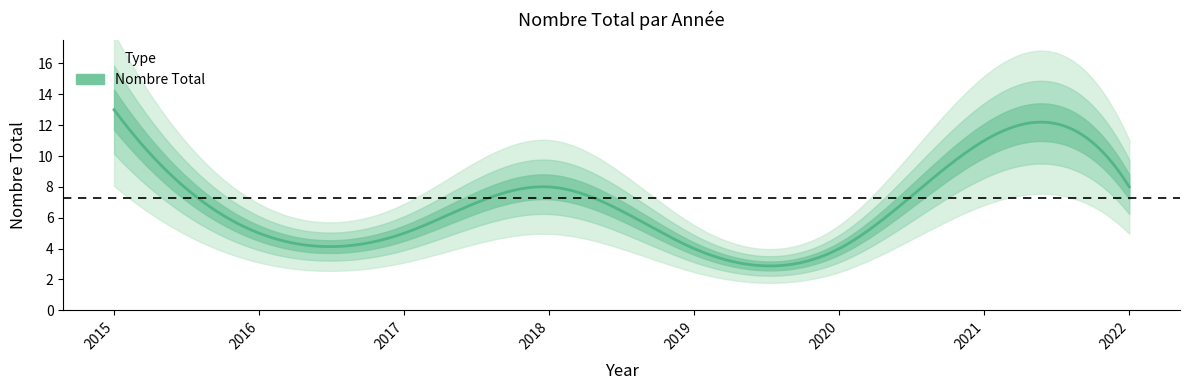

How many values are between 5 and 11?

5